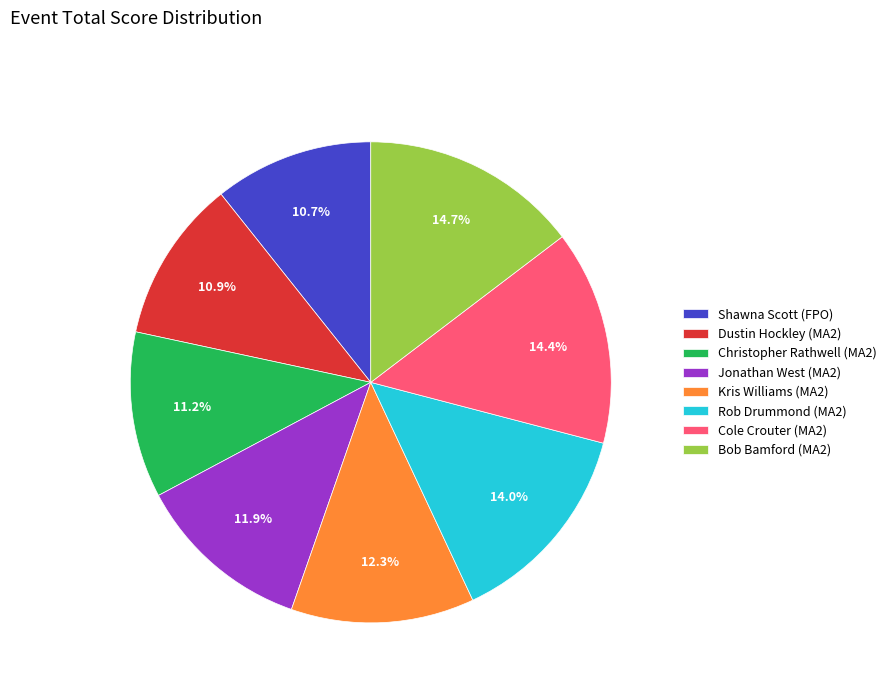

True or false: Rob Drummond (MA2) accounts for 24% of the total.

False